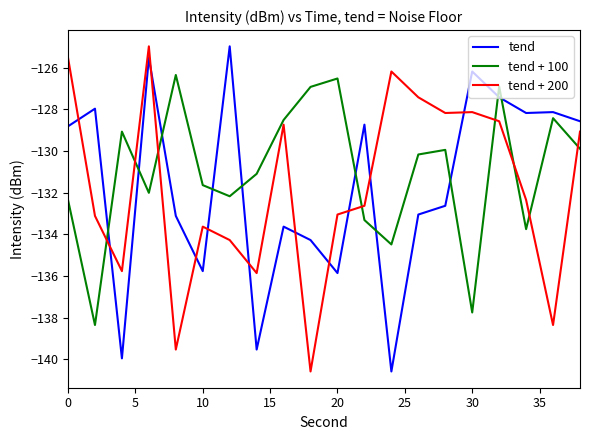

What is the minimum value for tend?

-140.6